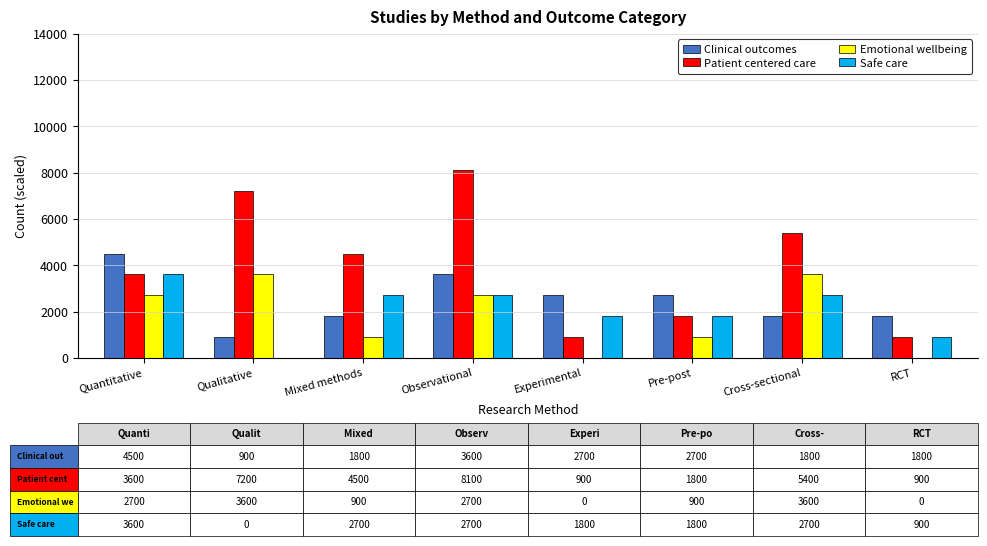

Reading right to left, transcribe all the data shown in this chart.

Clinical outcomes: 1800	1800	2700	2700	3600	1800	900	4500
Patient centered care: 900	5400	1800	900	8100	4500	7200	3600
Emotional wellbeing: 0	3600	900	0	2700	900	3600	2700
Safe care: 900	2700	1800	1800	2700	2700	0	3600